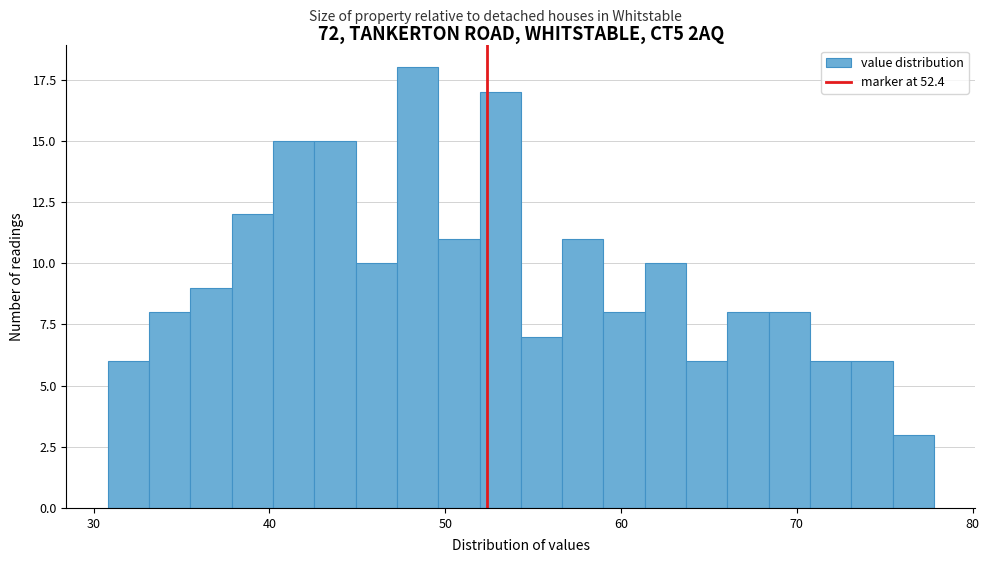

Around what value on the x-axis is the tallest bar? Give the approximate position of its centre, as read against the axis.

48